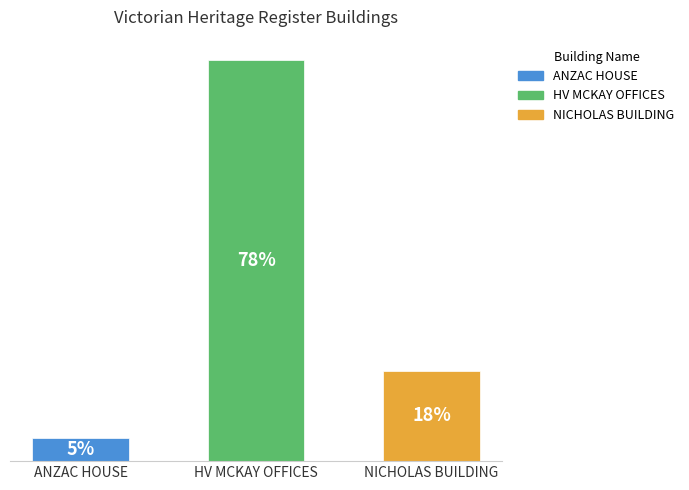

At which category does the chart reach its peak across all series?

HV MCKAY OFFICES